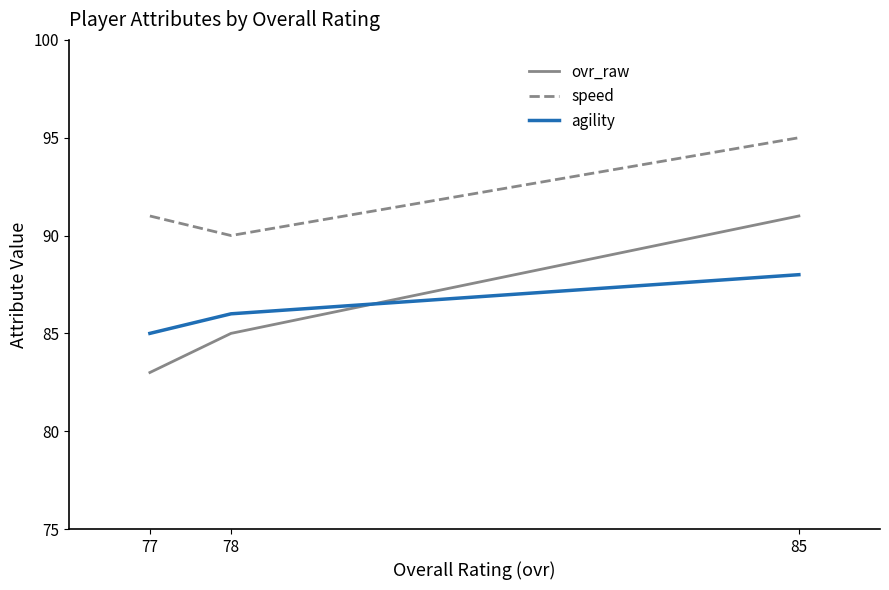

Count the agility values in the range 85 to 88.

3